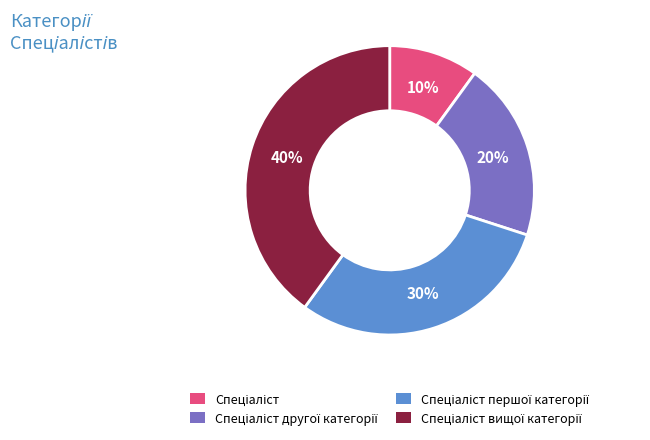

Is there any slice that represents more than half of the pie?

No